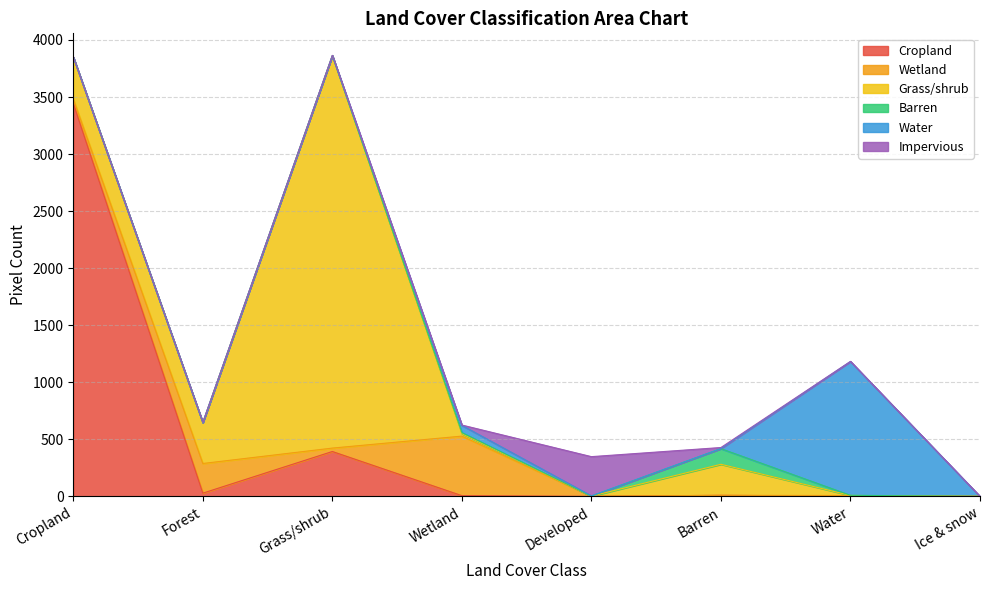

Where does the Wetland series first go above 30?

Cropland